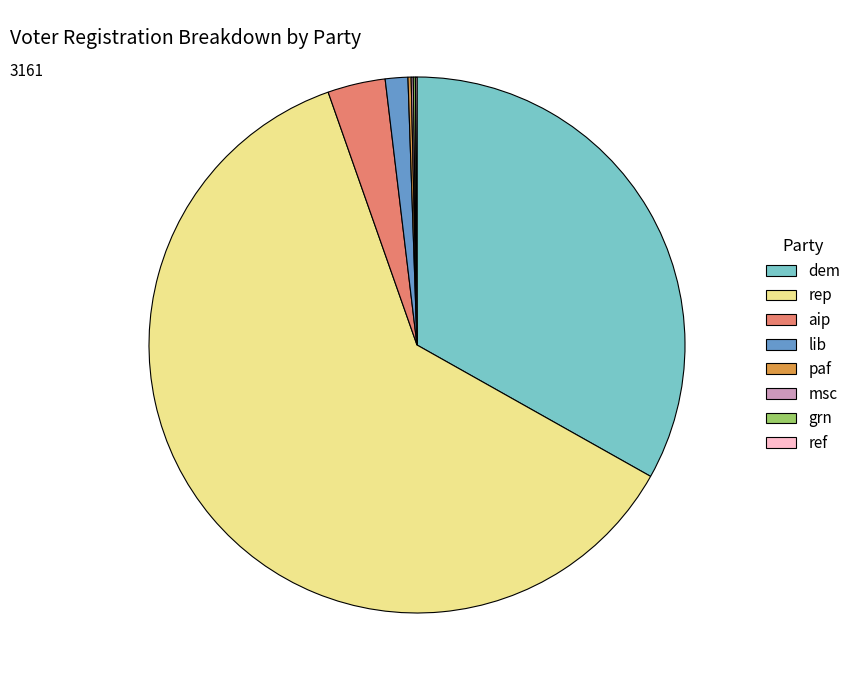

Combined, do lib and rep account for over 50%?

Yes